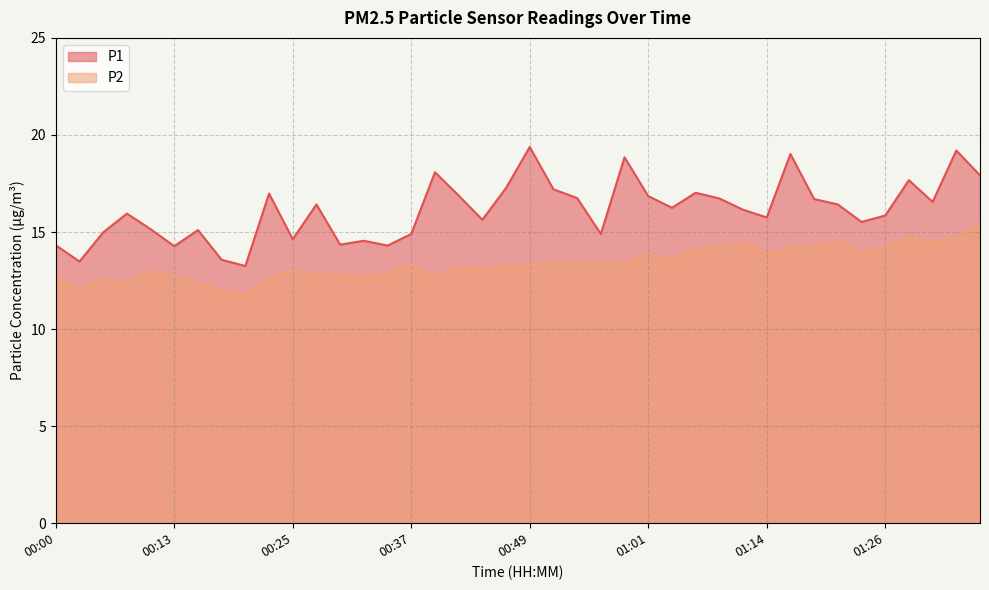

Reading left to right, list all the values displayed in this chart.

P1: 00:00=14.3	00:03=13.5	00:05=15.0	00:08=15.9	00:10=15.2	00:13=14.3	00:15=15.1	00:17=13.6	00:20=13.2	00:22=17.0	00:25=14.6	00:27=16.4	00:30=14.3	00:32=14.6	00:34=14.3	00:37=14.9	00:39=18.1	00:42=16.9	00:44=15.6	00:47=17.3	00:49=19.4	00:51=17.2	00:54=16.8	00:56=14.9	00:59=18.9	01:01=16.9	01:04=16.2	01:06=17.0	01:09=16.7	01:11=16.1	01:14=15.8	01:16=19.0	01:19=16.7	01:21=16.4	01:24=15.5	01:26=15.8	01:28=17.7	01:31=16.6	01:33=19.2	01:36=17.9
P2: 00:00=12.7	00:03=12.1	00:05=12.6	00:08=12.4	00:10=13.0	00:13=12.8	00:15=12.4	00:17=12.0	00:20=11.8	00:22=12.6	00:25=13.0	00:27=12.8	00:30=12.8	00:32=12.6	00:34=12.9	00:37=13.3	00:39=12.7	00:42=13.2	00:44=13.1	00:47=13.3	00:49=13.3	00:51=13.4	00:54=13.4	00:56=13.4	00:59=13.4	01:01=13.9	01:04=13.6	01:06=14.1	01:09=14.2	01:11=14.5	01:14=13.9	01:16=14.2	01:19=14.2	01:21=14.5	01:24=13.9	01:26=14.2	01:28=14.7	01:31=14.5	01:33=14.7	01:36=15.4